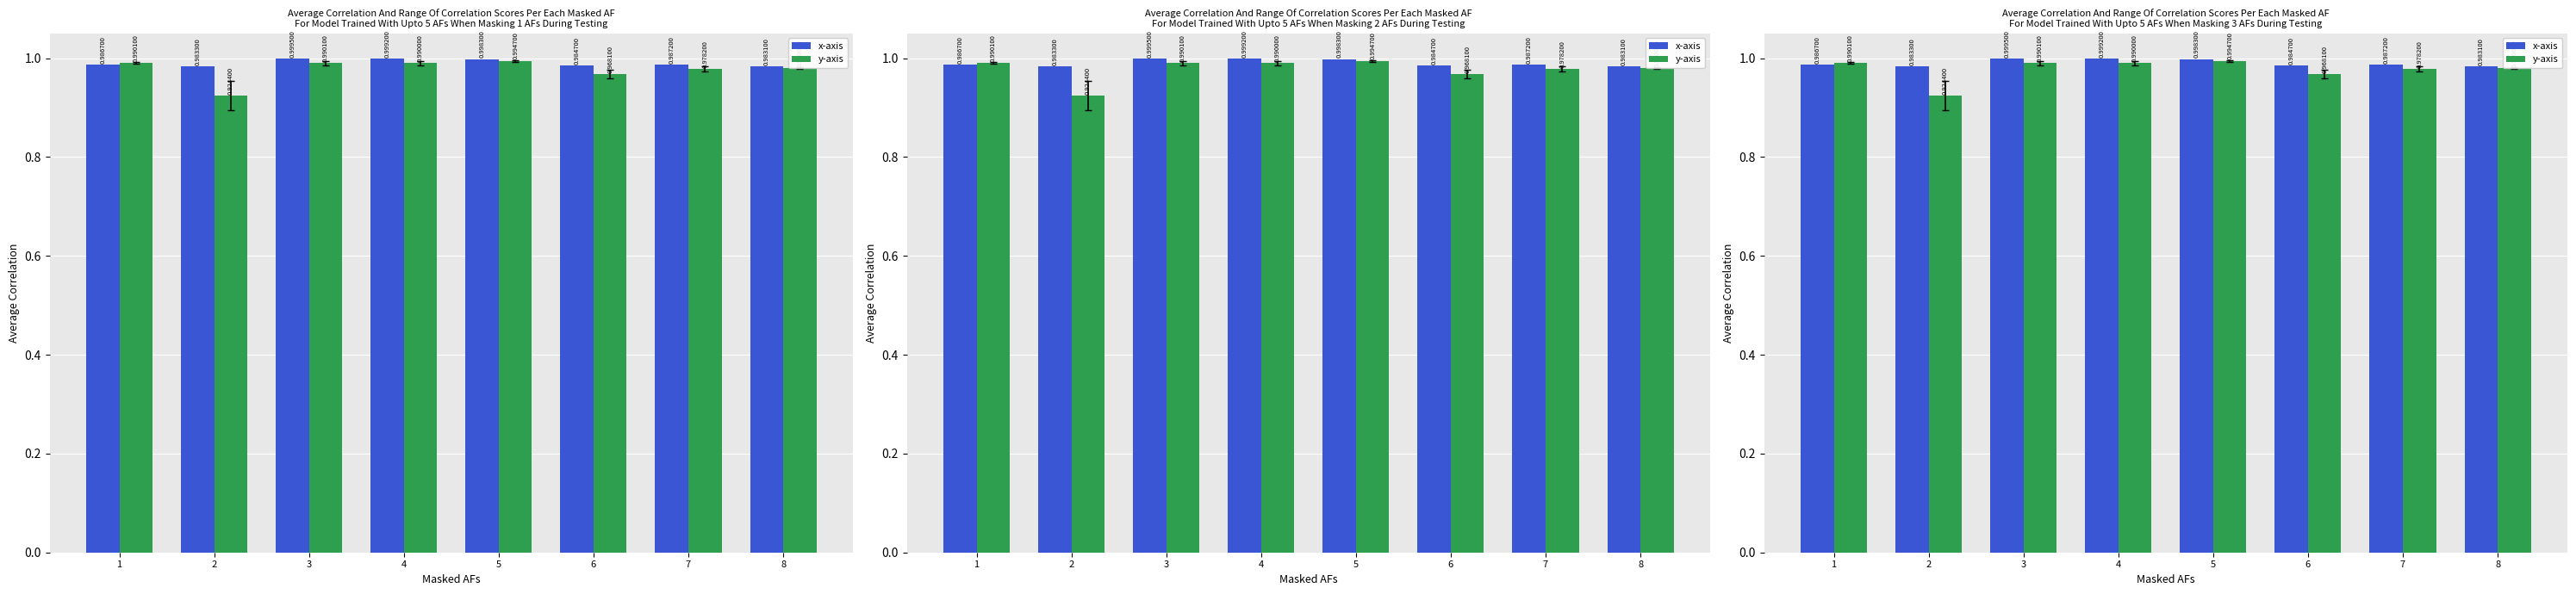

Reading left to right, transcribe all the data shown in this chart.

x-axis: 1=1.0	2=1.0	3=1.0	4=1.0	5=1.0	6=1.0	7=1.0	8=1.0
y-axis: 1=1.0	2=0.9	3=1.0	4=1.0	5=1.0	6=1.0	7=1.0	8=1.0